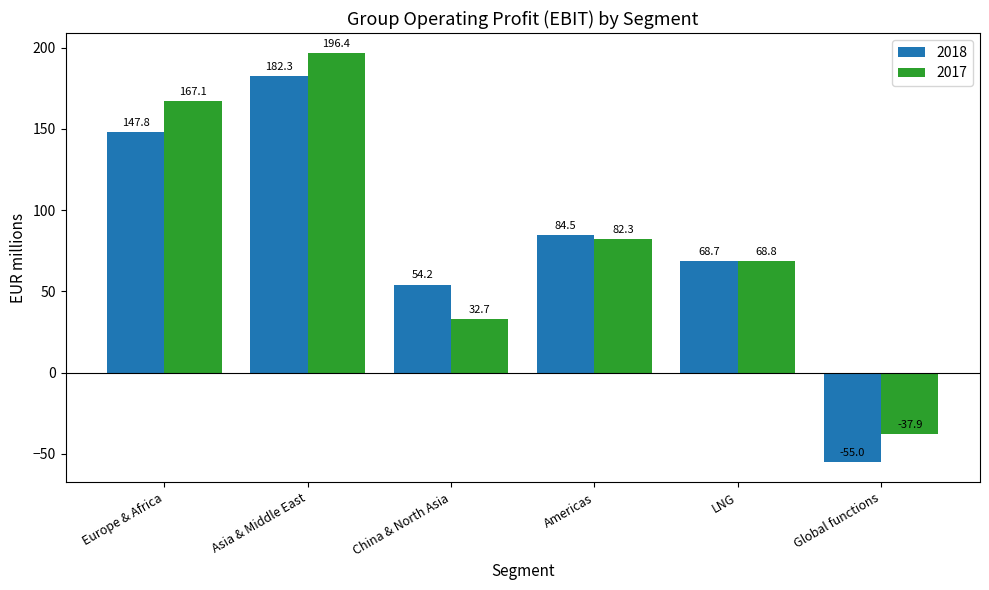

How many data points in 2018 are less than 84?

3